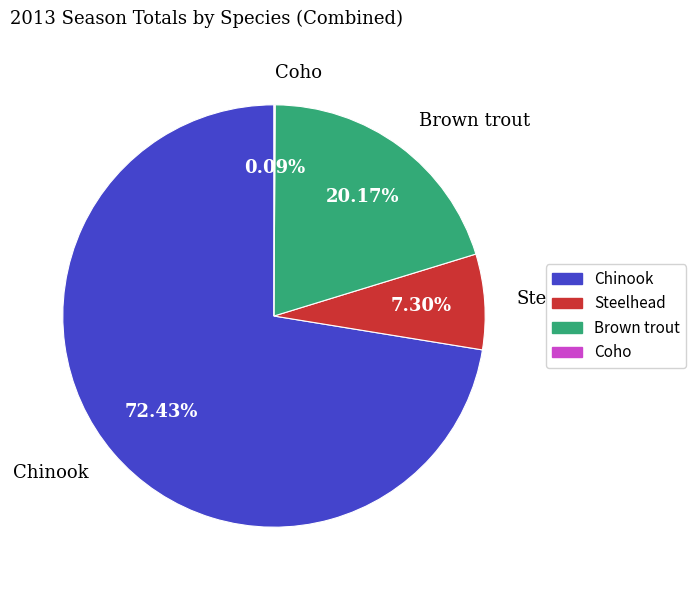

Is there a majority slice in this chart?

Yes